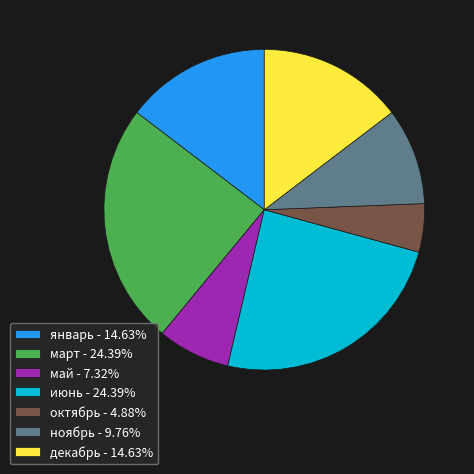

How many segments does this pie chart have?

7